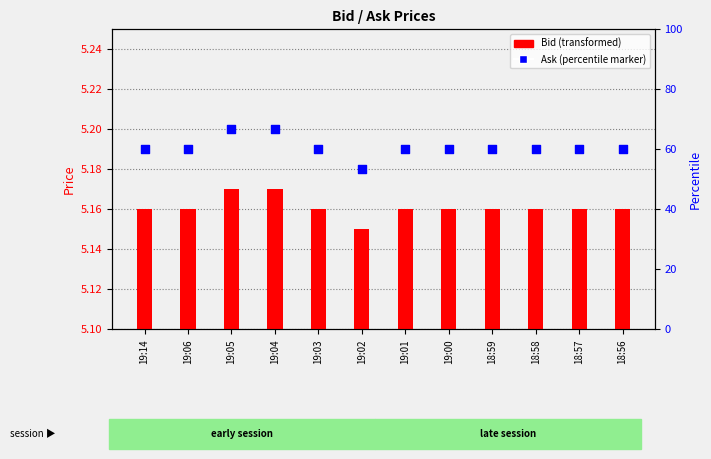

Which series reaches the maximum Y coordinate?

Ask